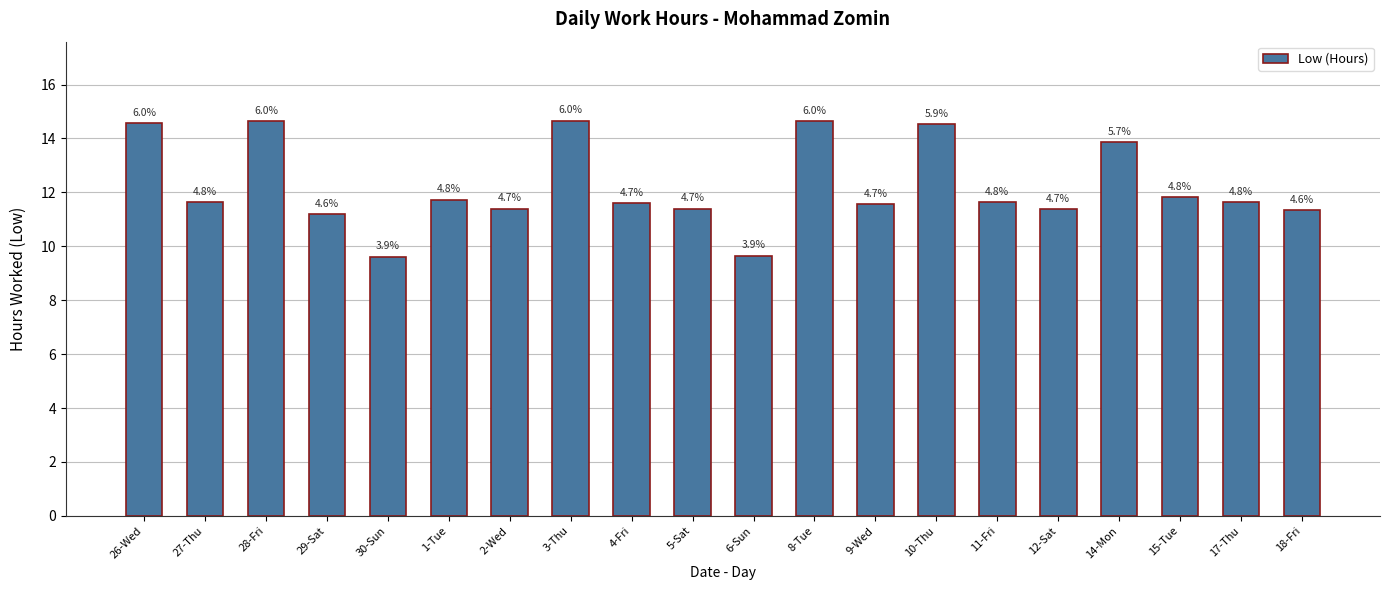

Between 6-Sun and 4-Fri, which is larger?

4-Fri